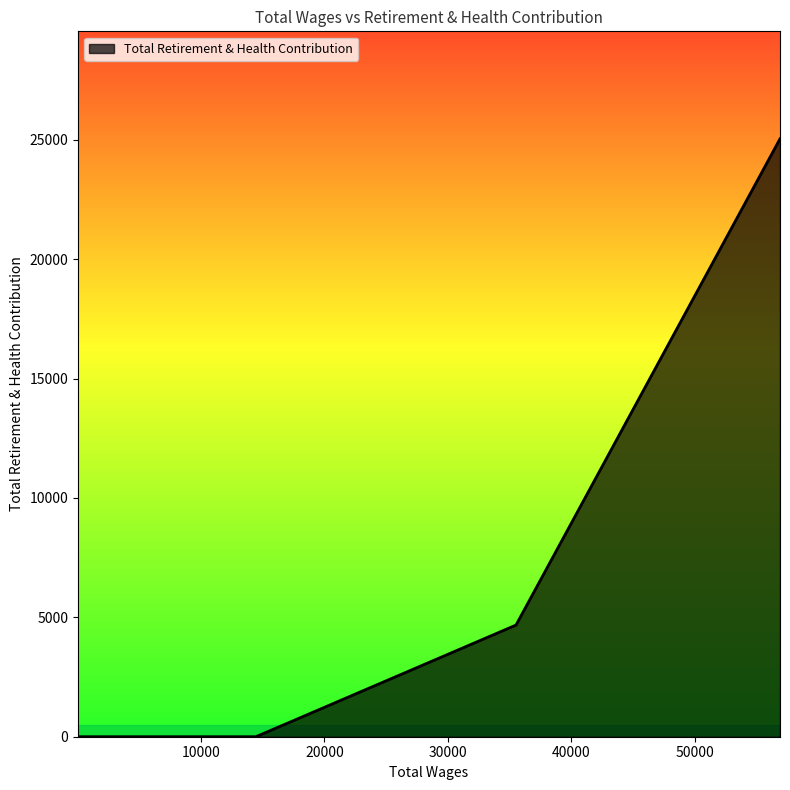

Count the number of data series in this chart.

1